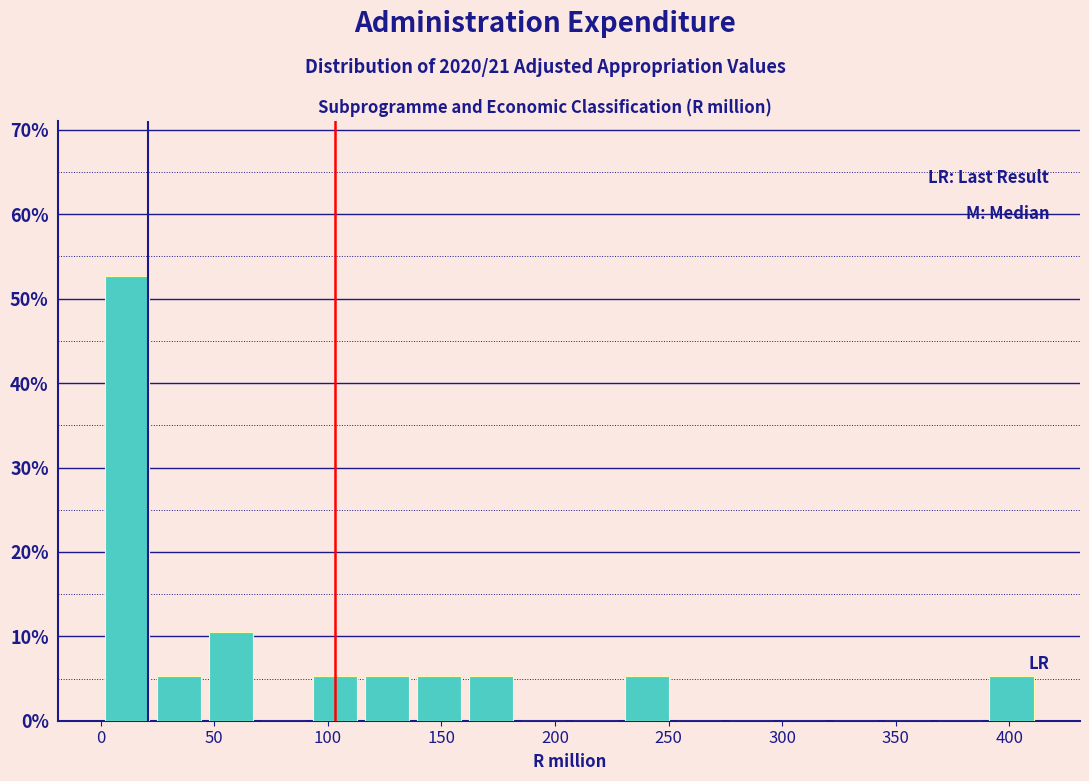

Reading left to right, list every bar in this chart as the range it spans on the x-axis followed by its height. Neither the bar edges nor the heights are printed on the chart, so give them approximately, as read against the axes.

0 to 25: 53
25 to 45: 5
45 to 70: 11
70 to 90: 0
90 to 115: 5
115 to 140: 5
140 to 160: 5
160 to 185: 5
185 to 205: 0
205 to 230: 0
230 to 250: 5
250 to 275: 0
275 to 300: 0
300 to 320: 0
320 to 345: 0
345 to 365: 0
365 to 390: 0
390 to 410: 5